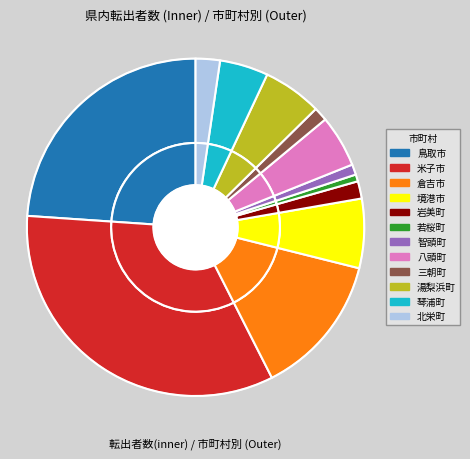

Does any single category account for the majority?

No